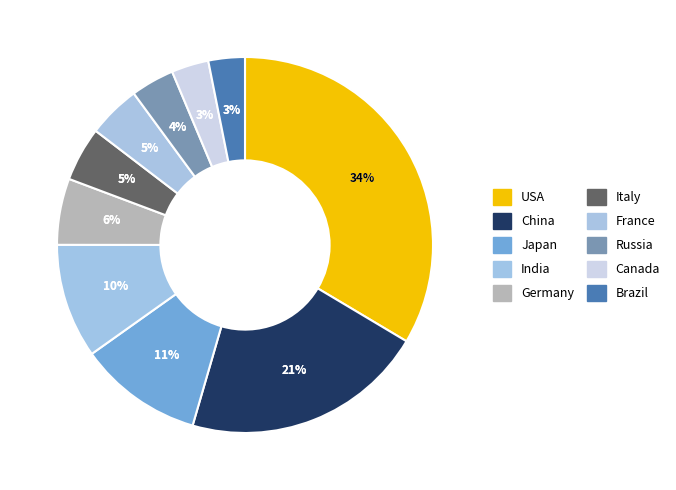

Which has a higher value, Italy or Japan?

Japan